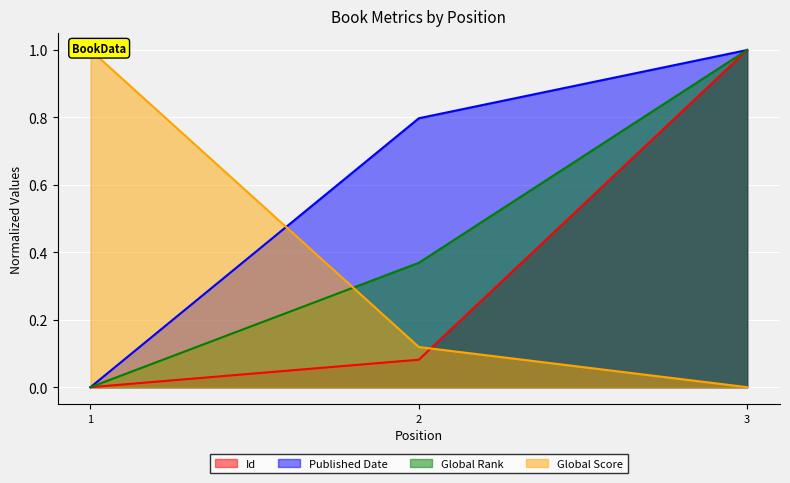

What are all the series names shown in the legend?

Id, Published Date, Global Rank, Global Score